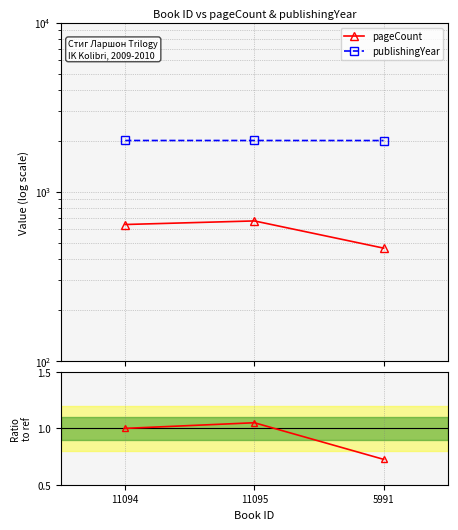

What is the minimum value shown in the chart?

0.7